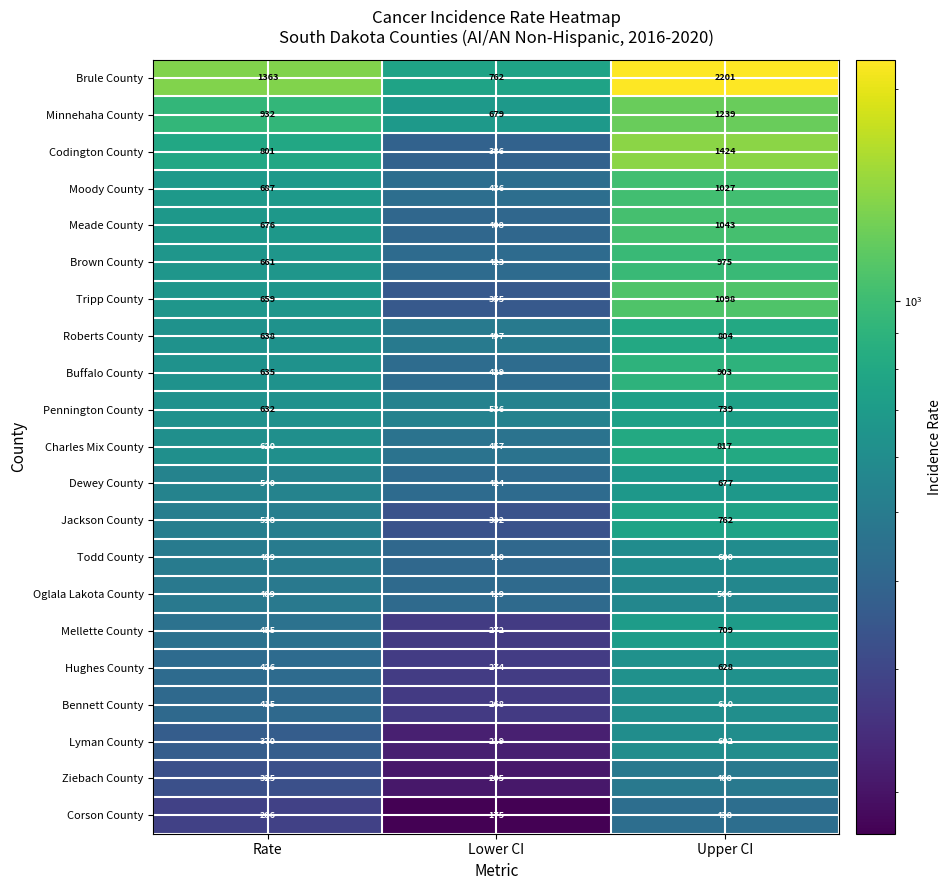

At Lower CI, list the series in order from largest to smallest.

Brule County, Minnehaha County, Pennington County, Roberts County, Charles Mix County, Moody County, Buffalo County, Dewey County, Brown County, Oglala Lakota County, Todd County, Meade County, Codington County, Tripp County, Jackson County, Hughes County, Mellette County, Bennett County, Lyman County, Ziebach County, Corson County